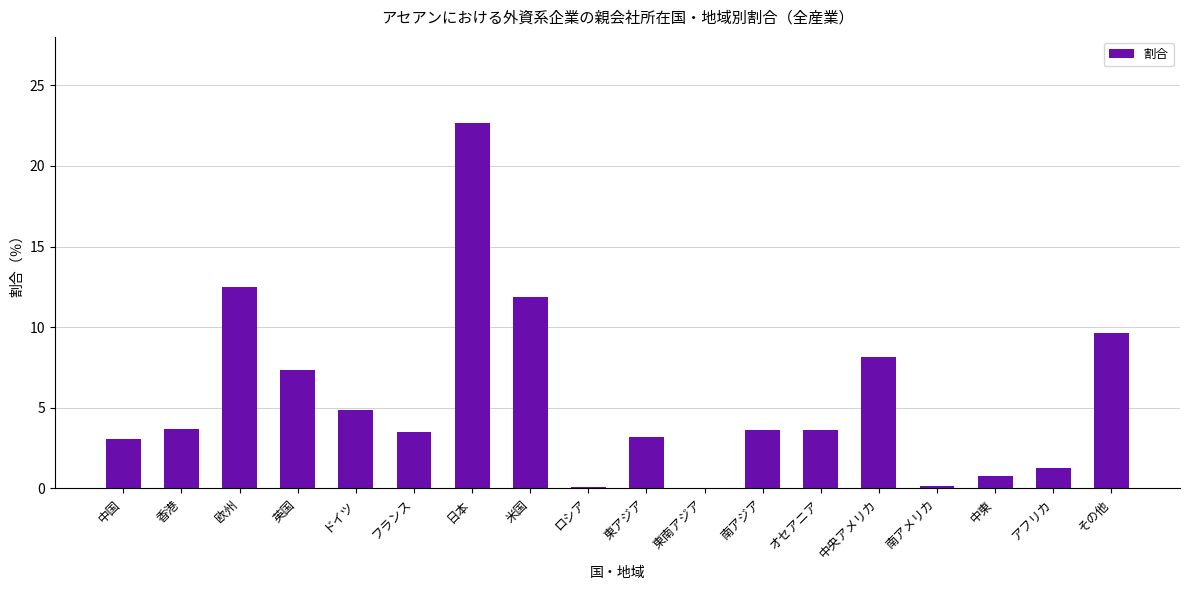

Count the number of categories in the chart.

18